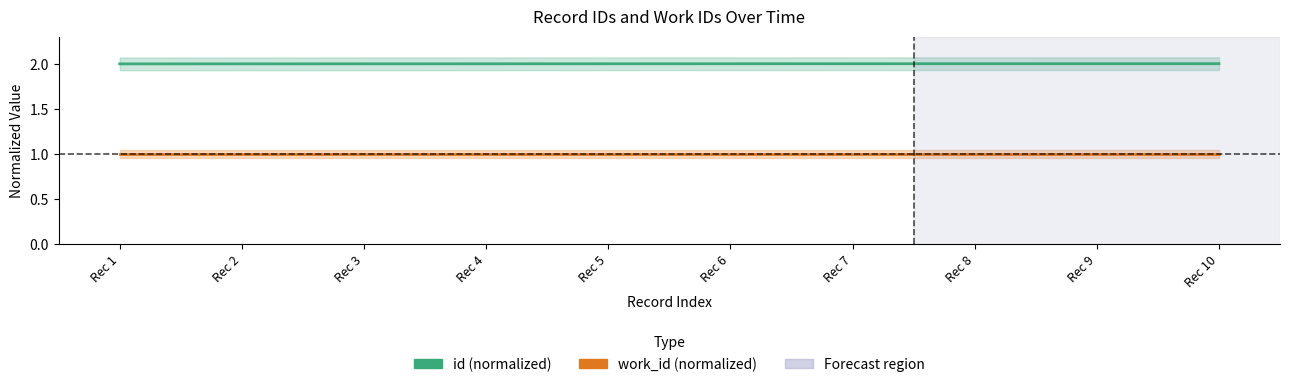

Reading left to right, transcribe all the data shown in this chart.

id (normalized): 2.0	2.0	2.0	2.0	2.0	2.0	2.0	2.0	2.0	2.0
work_id (normalized): 1.0	1.0	1.0	1.0	1.0	1.0	1.0	1.0	1.0	1.0